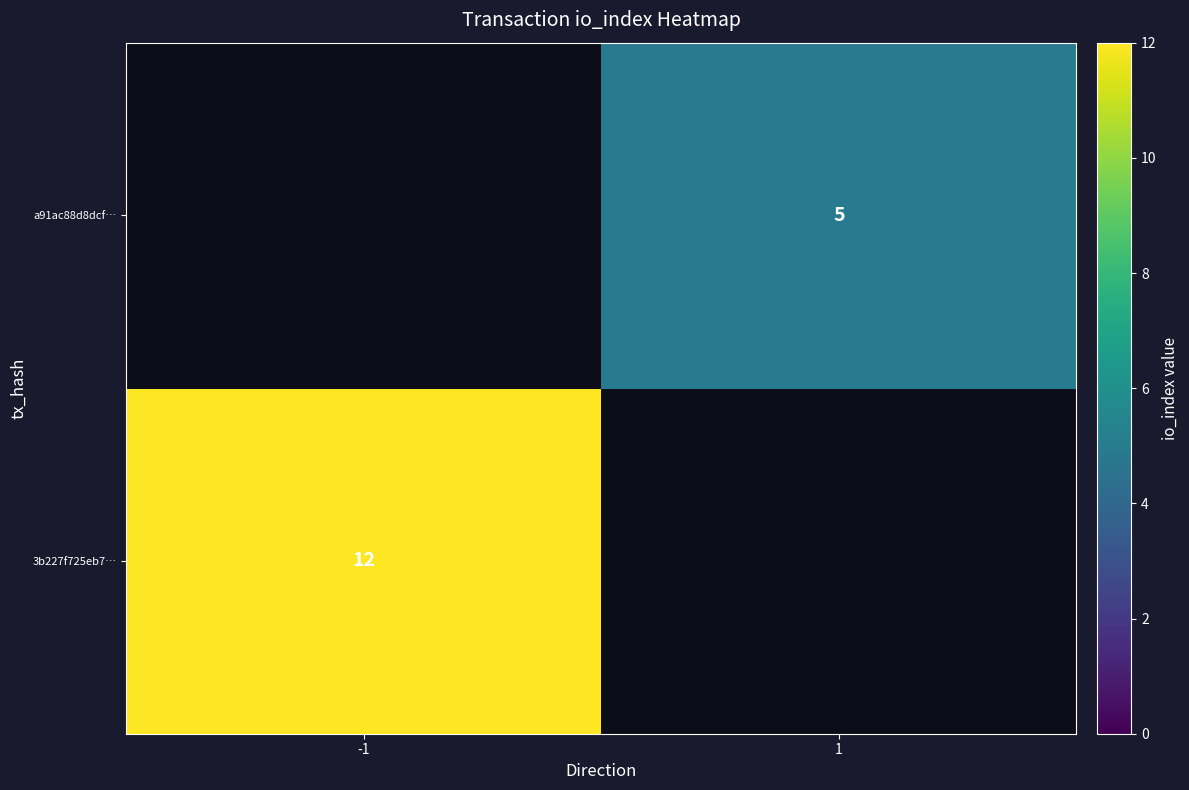

Is it true that a91ac88d8dcf… equals 7 at 1?

False